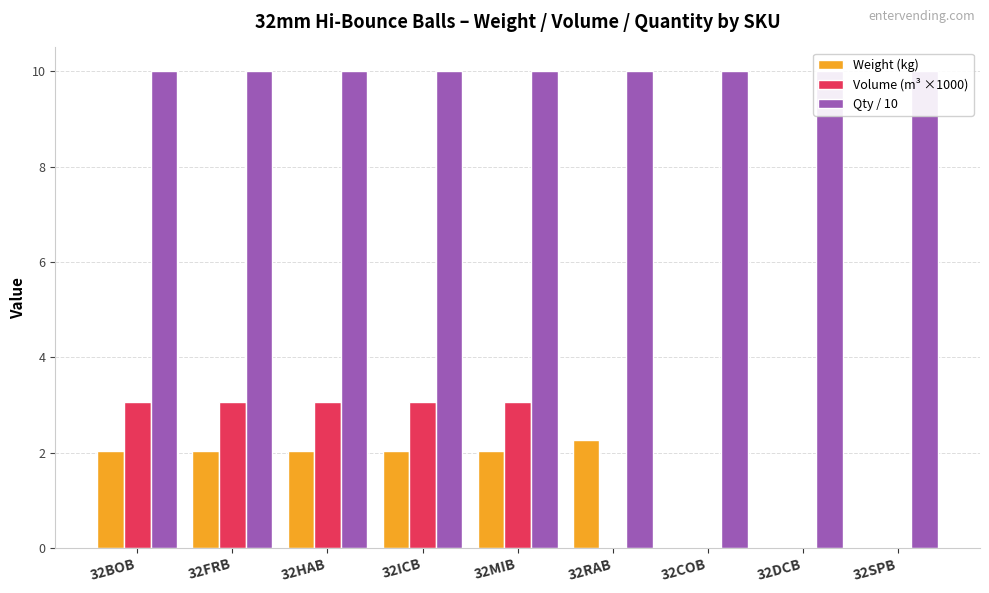

At which label is Volume (m³ ×1000) closest to 1?

32RAB